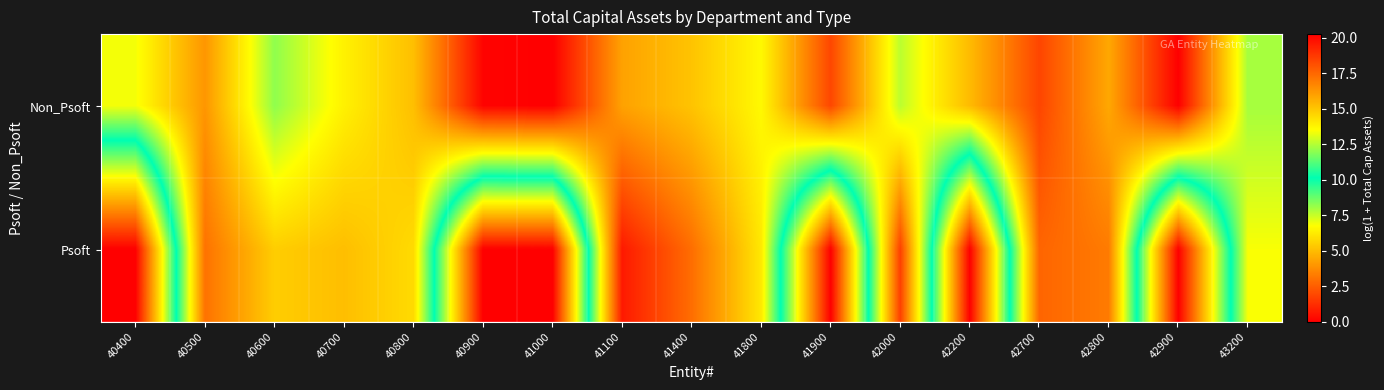

List the series in order of their overall mean, highest first.

Non_Psoft, Psoft